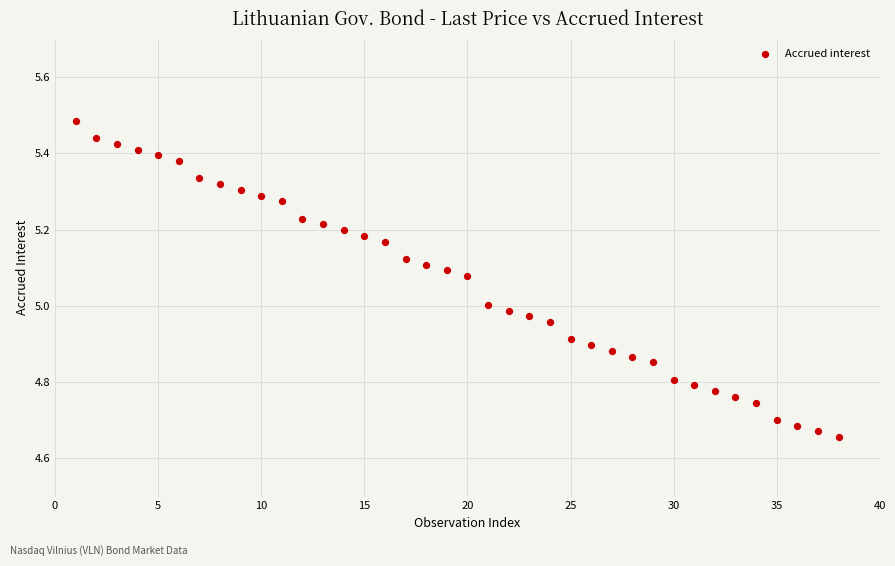

What is the range of X values (max minus min)?

37.0